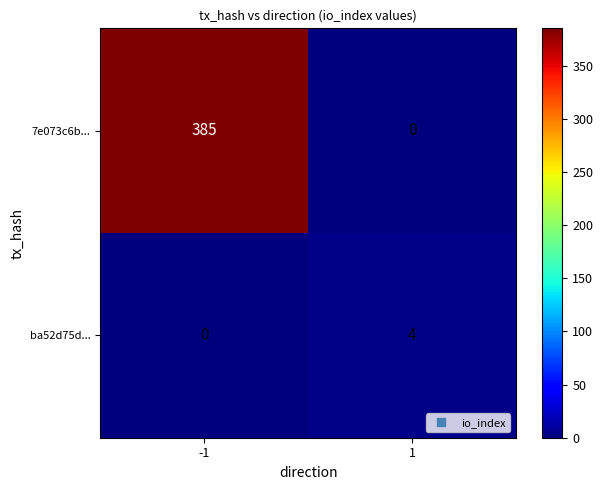

What is the total value across all series at -1?

385